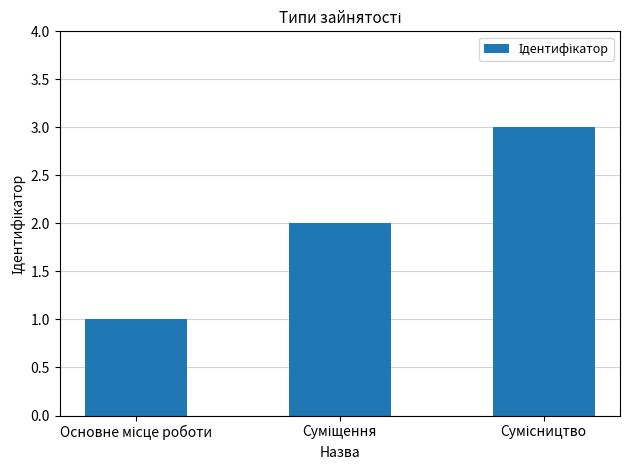

What is the sum of all values?

6